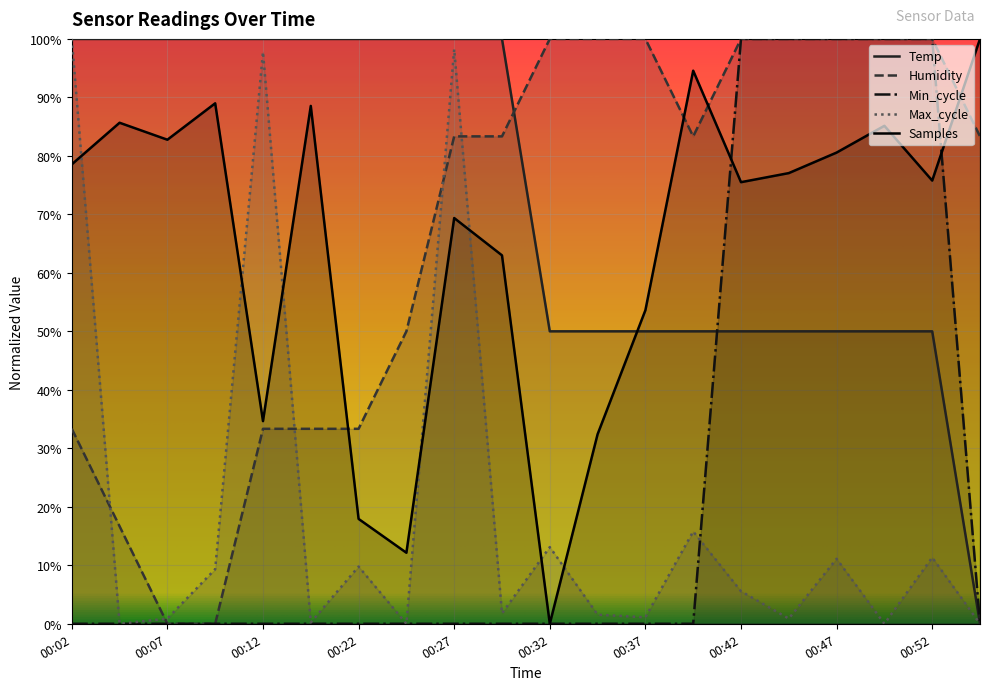

What are all the series names shown in the legend?

Temp, Humidity, Min_cycle, Max_cycle, Samples